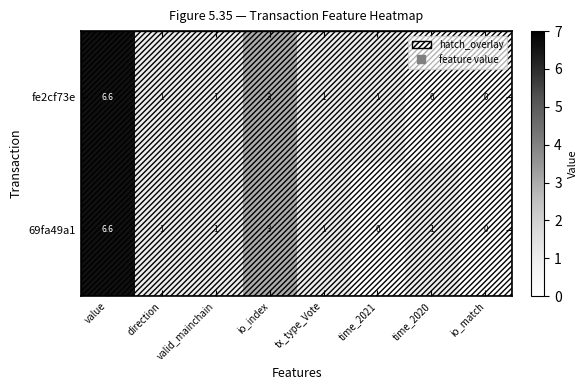

The value of fe2cf73e at io_index is 3.0. True or false?

True